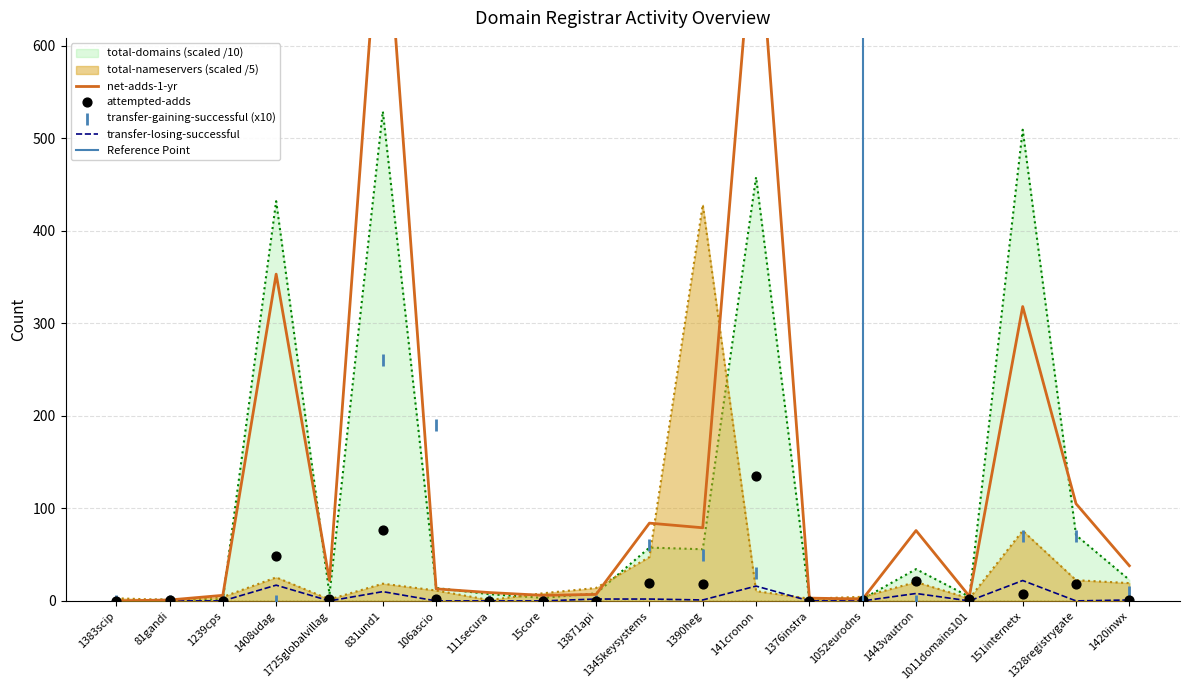

Is the value of total-domains at 1725globalvillag greater than the value of net-adds-1-yr at 831und1?

No